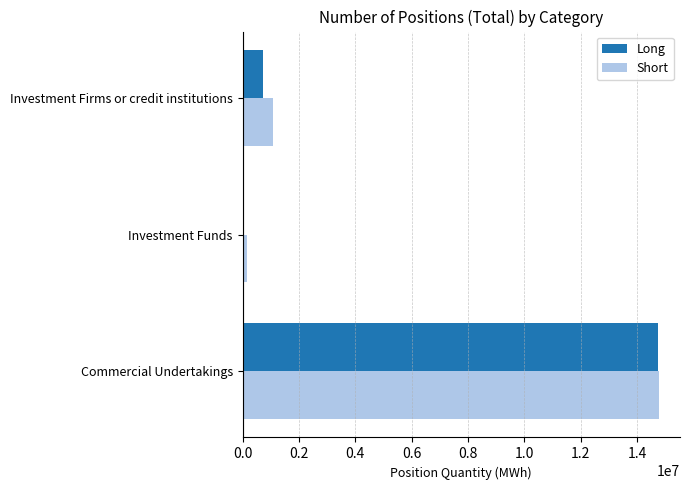

What is the highest value of the Short series?

14787816